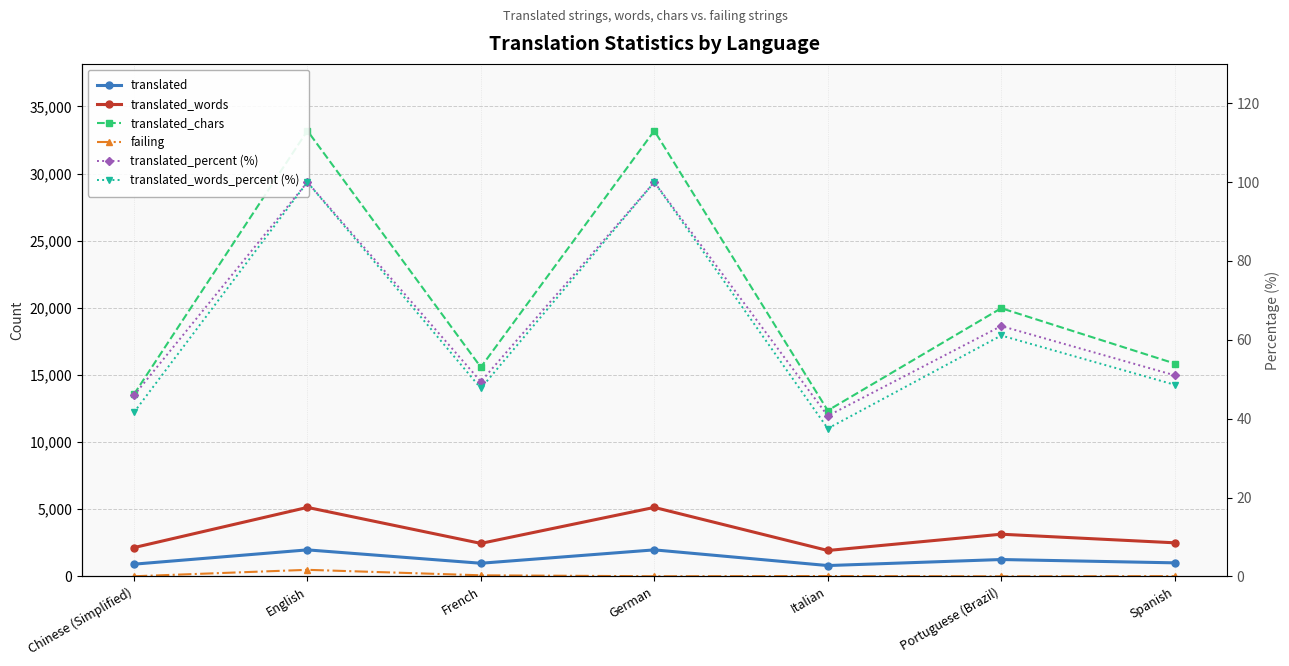

Does the chart have visible grid lines?

Yes